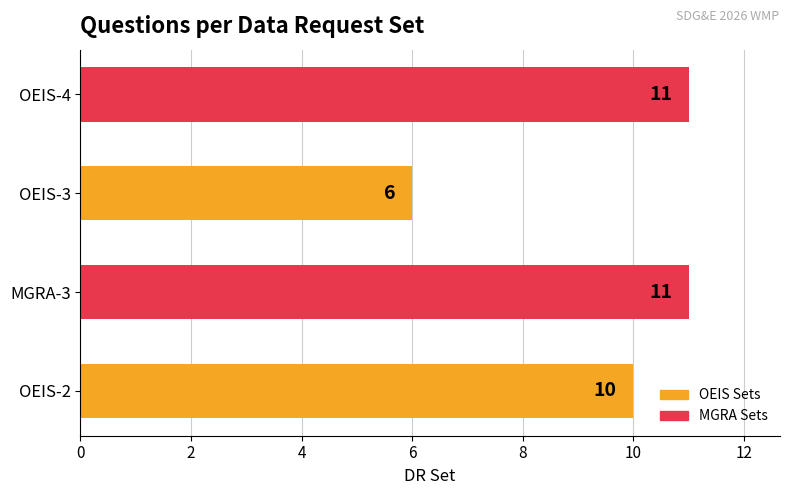

What is the ratio of the value at OEIS-3 to the value at MGRA-3?

0.5